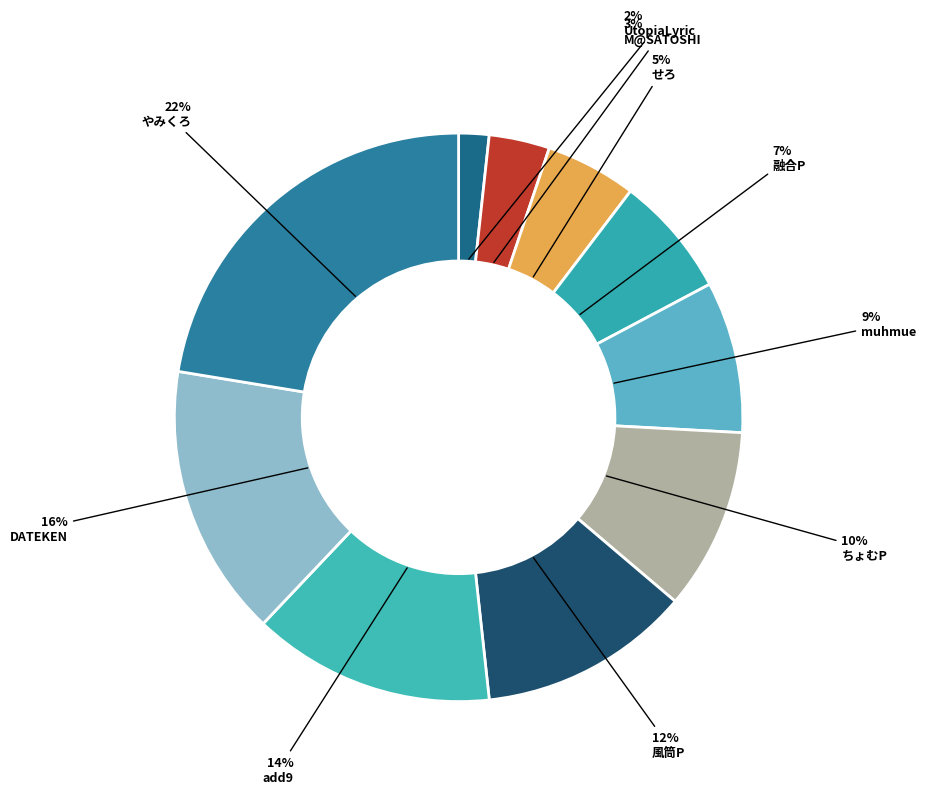

To the nearest percent, what is the combined percentage of せろ and やみくろ?

28%